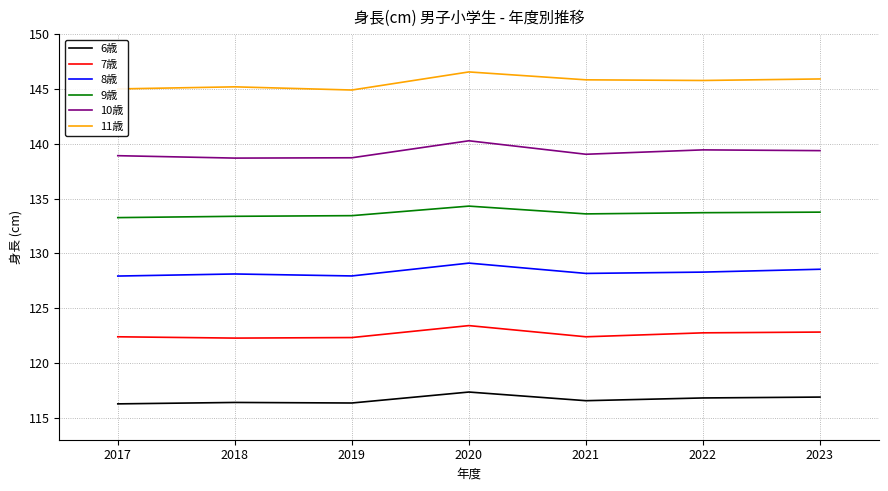

What is the total value across all series at 2023?

787.3